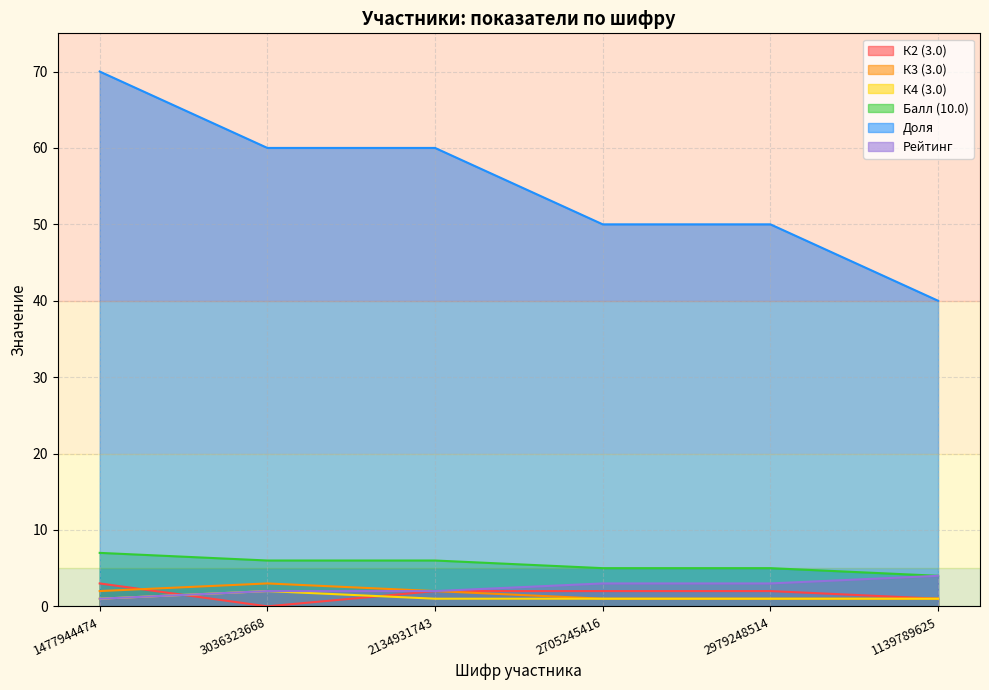

Reading left to right, list all the values displayed in this chart.

К2 (3.0): 1477944474=3	3036323668=0	2134931743=2	2705245416=2	2979248514=2	1139789625=1
К3 (3.0): 1477944474=2	3036323668=3	2134931743=2	2705245416=1	2979248514=1	1139789625=1
К4 (3.0): 1477944474=1	3036323668=2	2134931743=1	2705245416=1	2979248514=1	1139789625=1
Балл (10.0): 1477944474=7	3036323668=6	2134931743=6	2705245416=5	2979248514=5	1139789625=4
Доля: 1477944474=70	3036323668=60	2134931743=60	2705245416=50	2979248514=50	1139789625=40
Рейтинг: 1477944474=1	3036323668=2	2134931743=2	2705245416=3	2979248514=3	1139789625=4